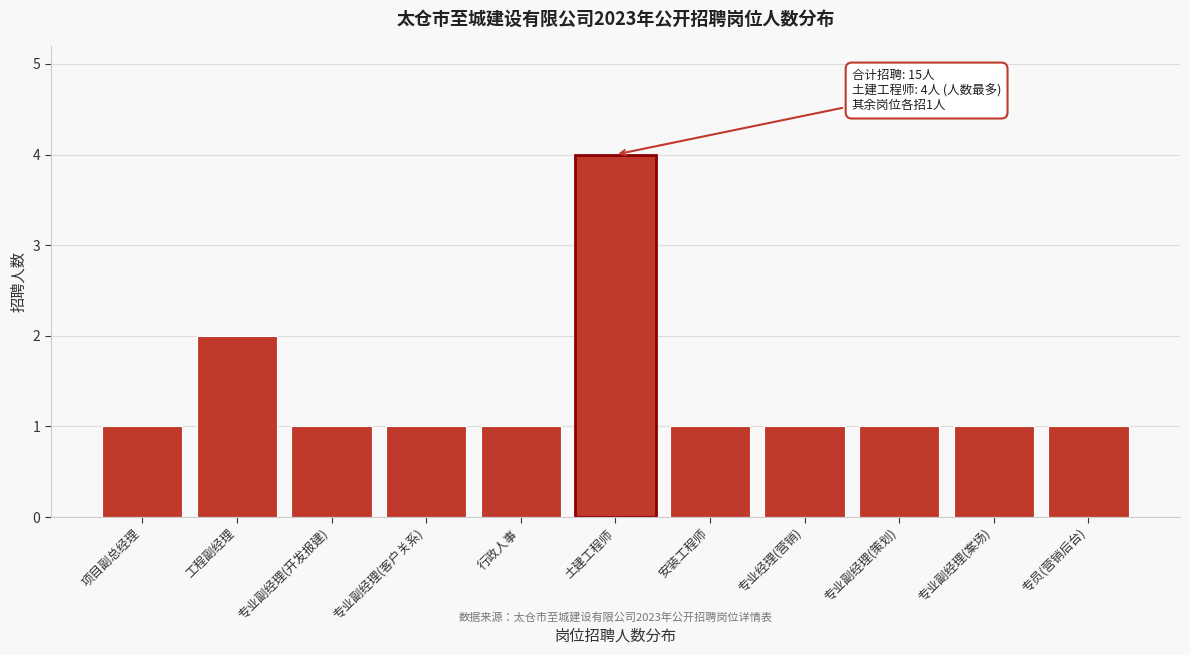

Reading left to right, what are all the values shown in this chart?

1	2	1	1	1	4	1	1	1	1	1